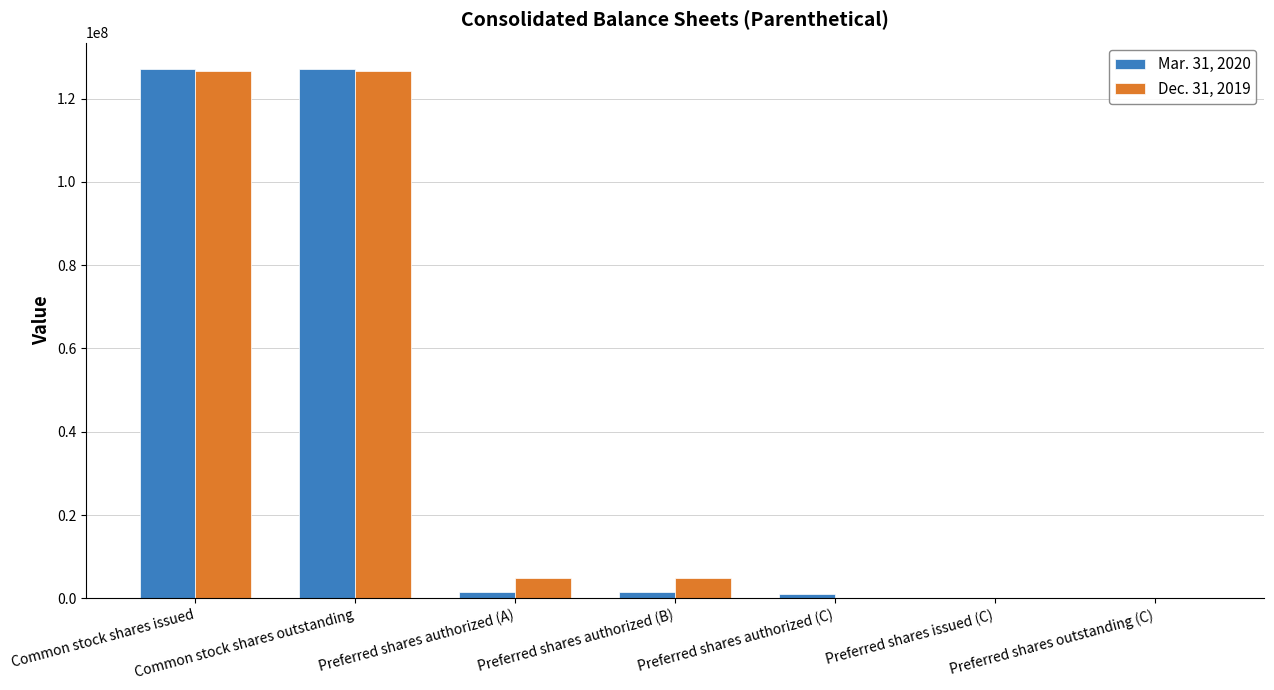

The value of Mar. 31, 2020 at Common stock shares outstanding is 196834107. True or false?

False